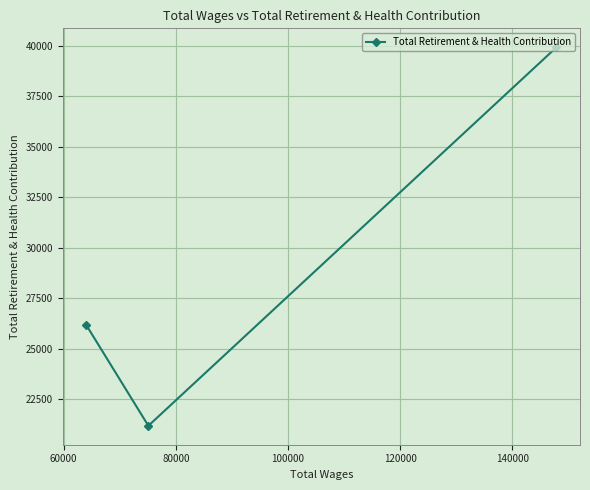

What is the ratio of the value at 60000 to the value at 80000?

0.8